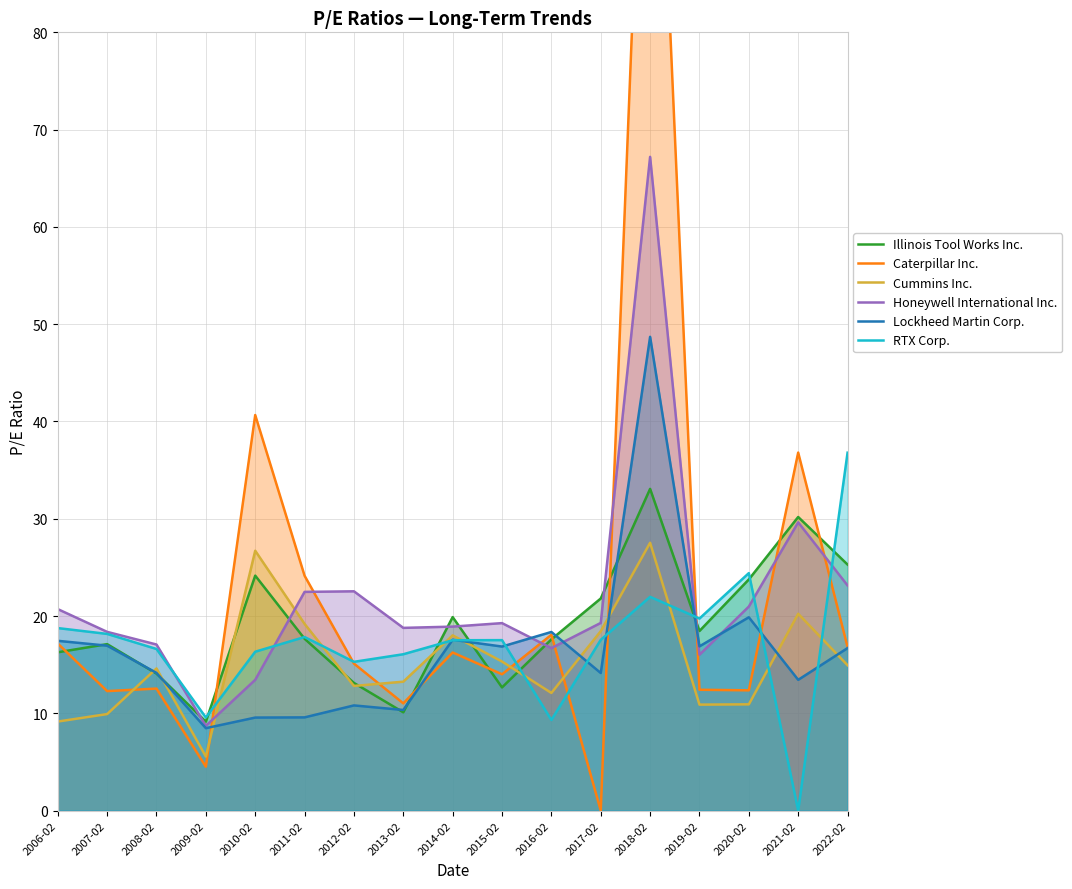

Where do RTX Corp. and Cummins Inc. first cross each other?

2009-02 and 2010-02